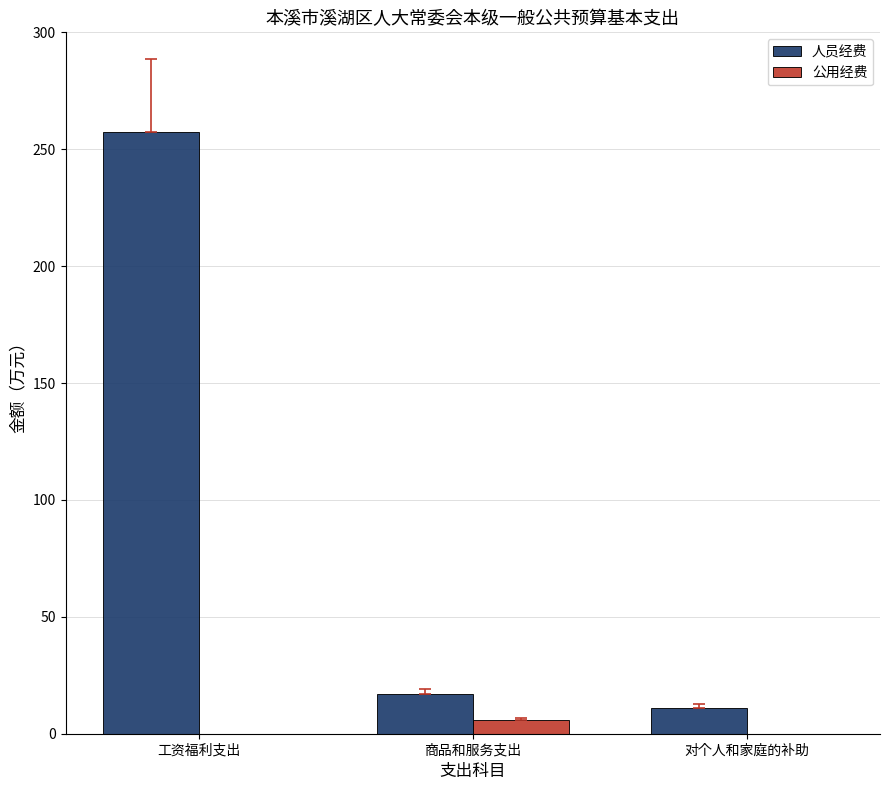

What are all the series names shown in the legend?

人员经费, 公用经费